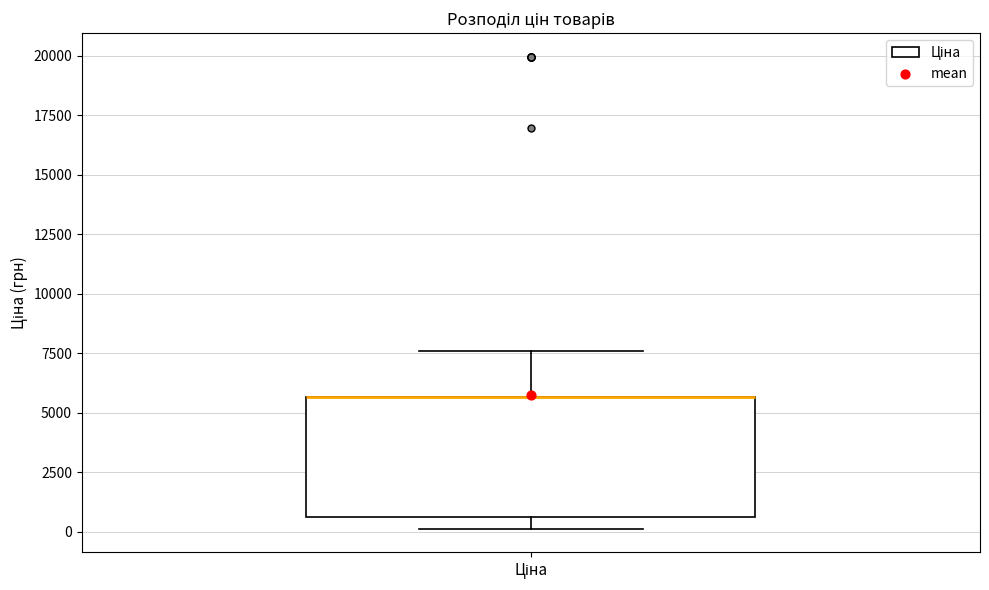

Transcribe this box plot: give where the median line is, the range the box spans, and where the two whiskers end, as read against the y-axis. The values are not printed on the chart, so give them approximately, as read against the axis.

median 5500 (drawn on the box's upper edge), box 500 to 5500, whiskers 0 to 7500